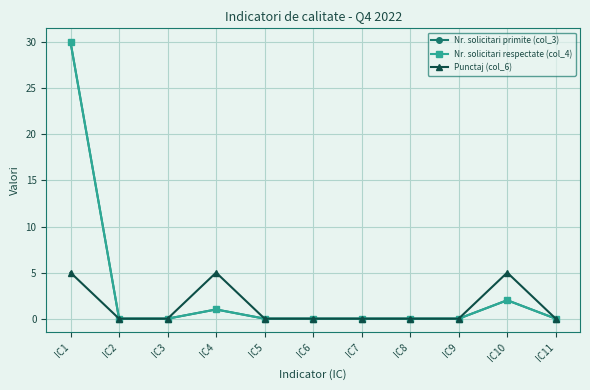

Is this an area chart (filled region under the line)?

No